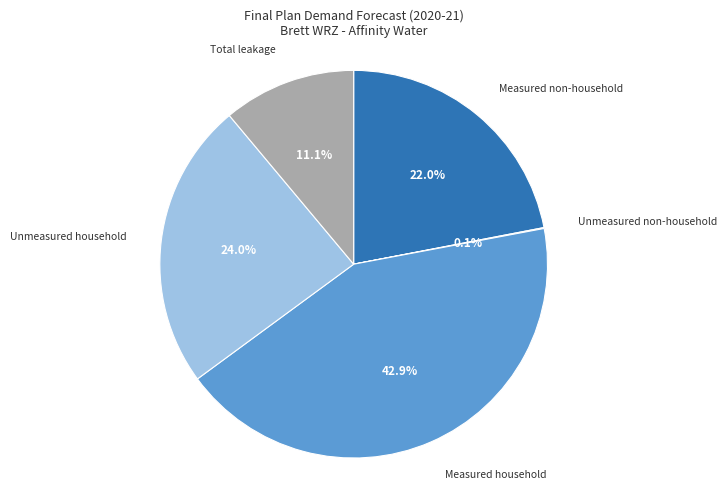

True or false: Unmeasured household accounts for 12% of the total.

False